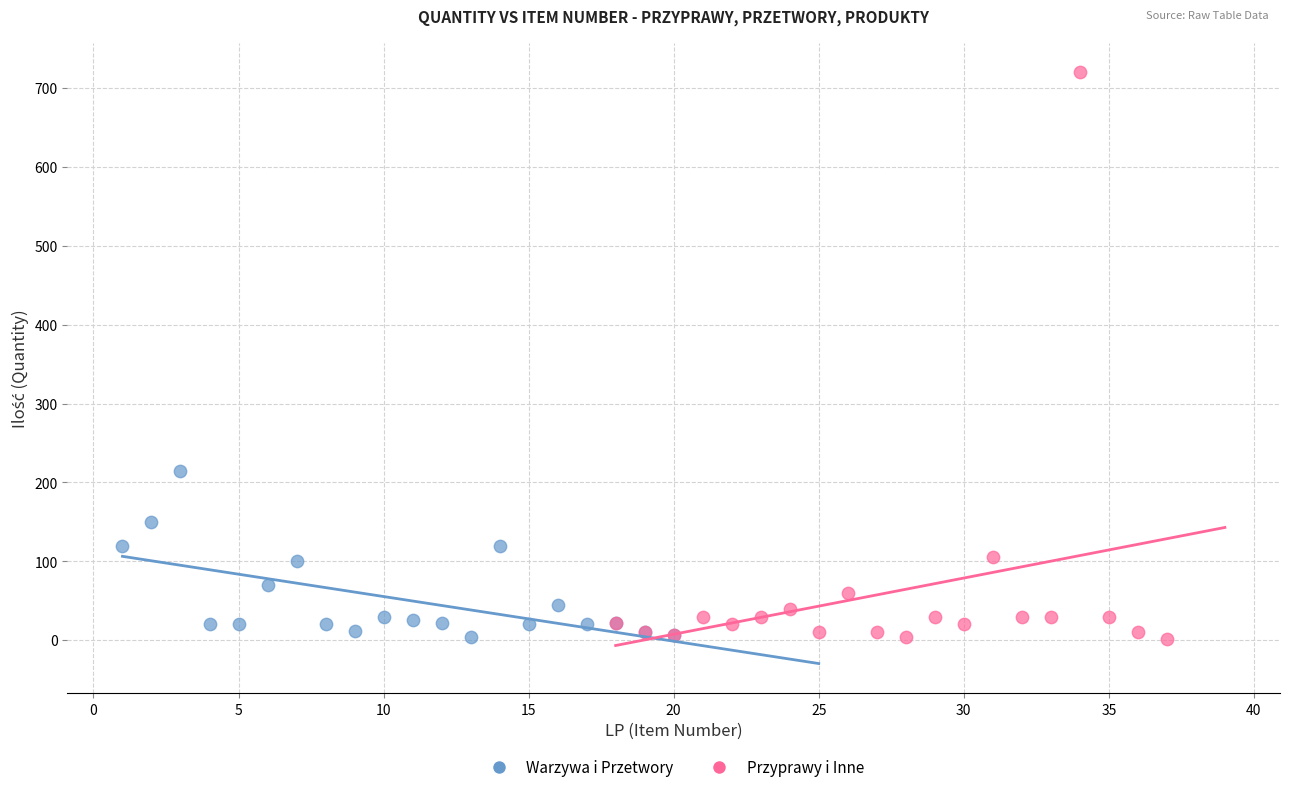

What are all the series names shown in the legend?

Warzywa i Przetwory, Przyprawy i Inne